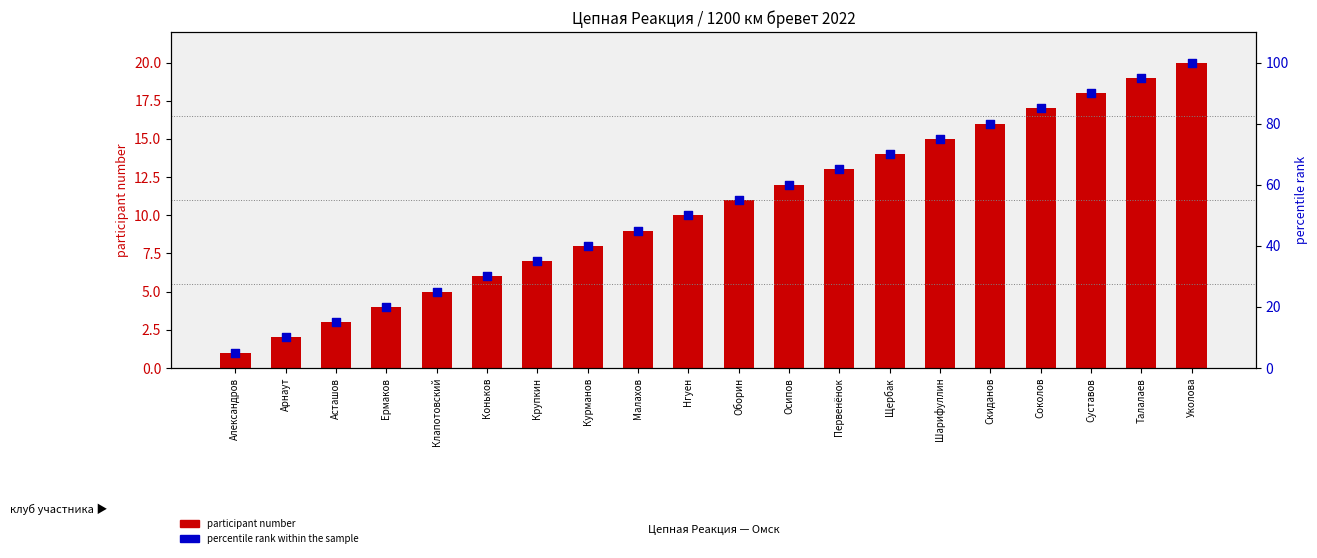

Which series has the largest total across all categories?

percentile rank within the sample